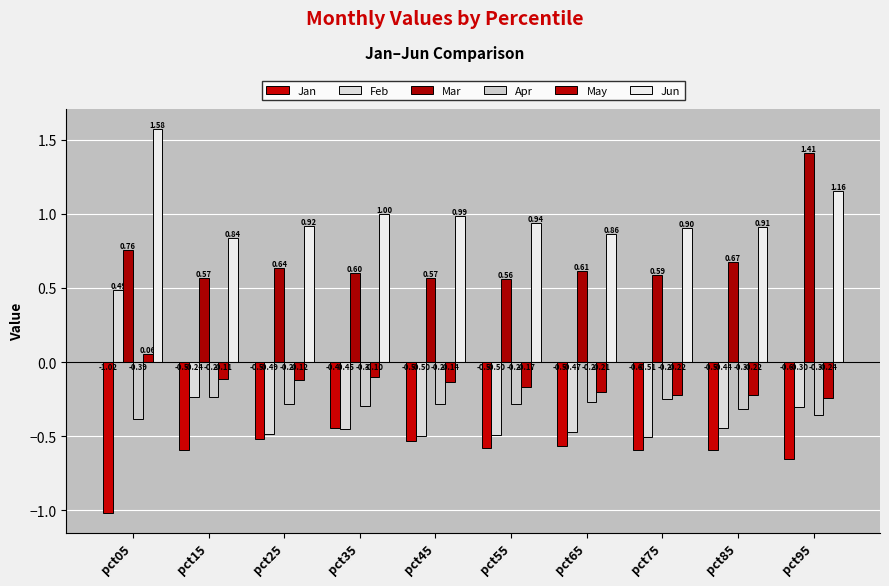

The Feb series shows -0.3 at pct75. True or false?

False